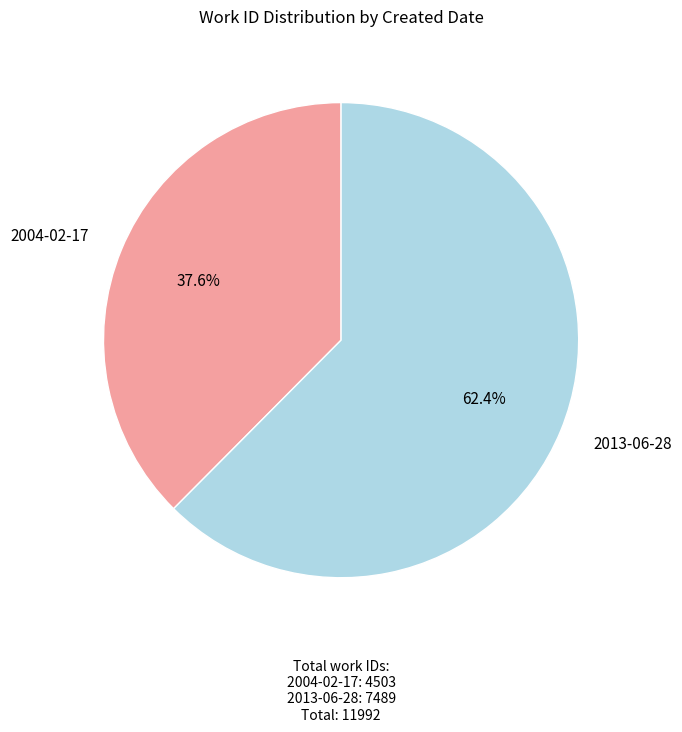

Is there a majority slice in this chart?

Yes